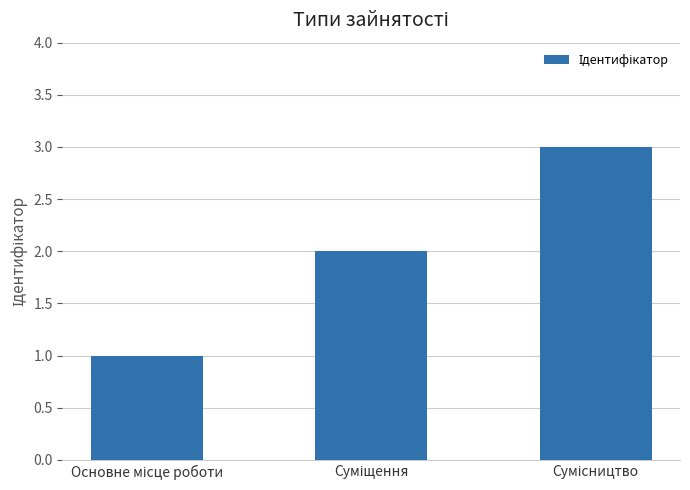

What is the maximum value shown in the chart?

3